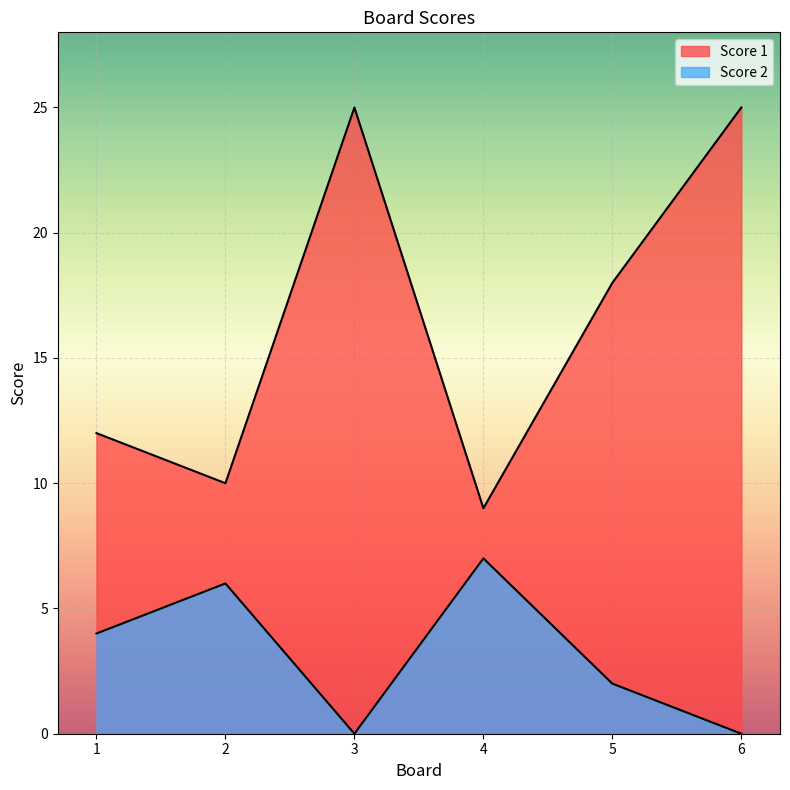

What is the difference between the highest and lowest values at 6?

25